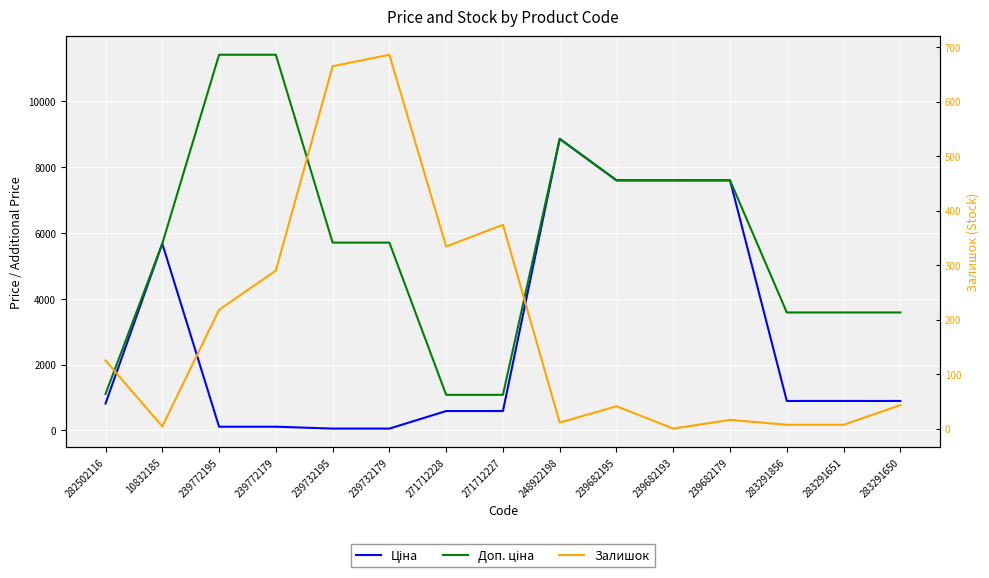

List the labels in order of Доп. ціна value, smallest first.

271712228, 271712227, 282502116, 283291856, 283291651, 283291650, 10832185, 239732195, 239732179, 239682195, 239682193, 239682179, 248922198, 239772195, 239772179